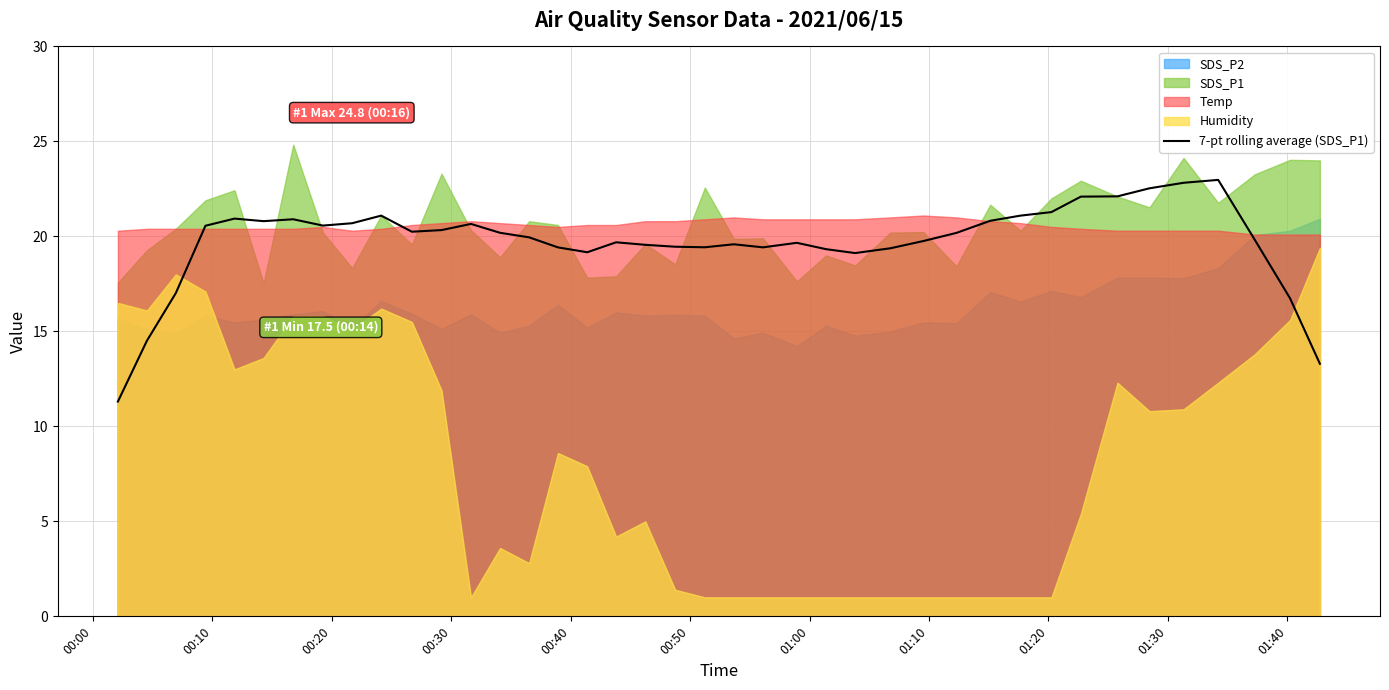

What is the minimum value for 7-pt rolling average (SDS_P1)?

11.3